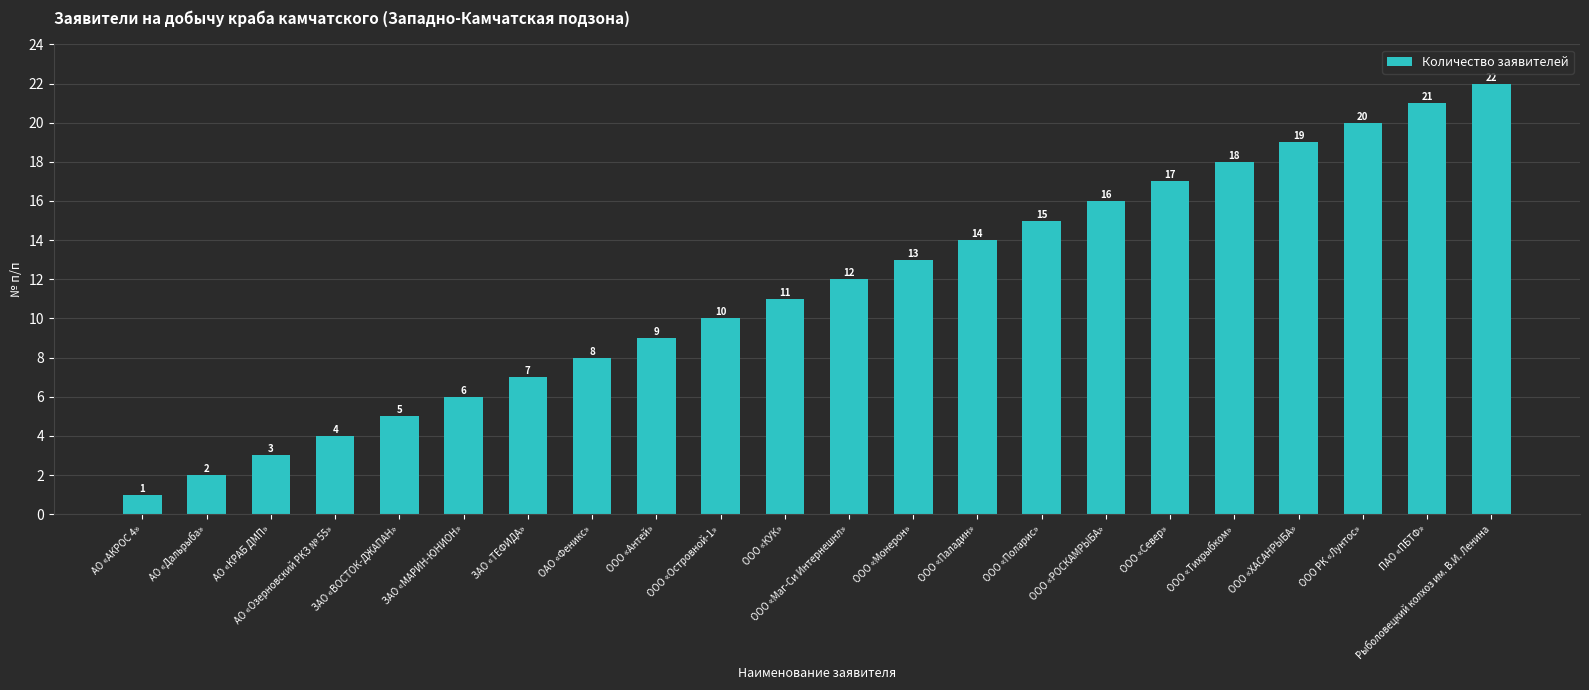

Which category has the highest value across all series?

Рыболовецкий колхоз им. В.И. Ленина